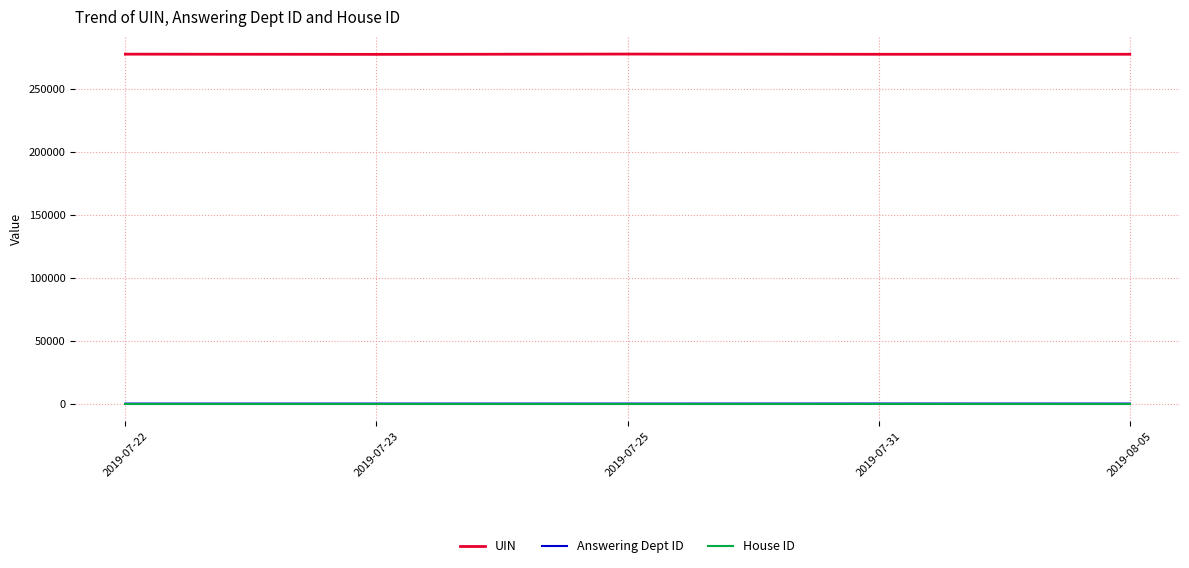

Which series has the largest total across all categories?

UIN